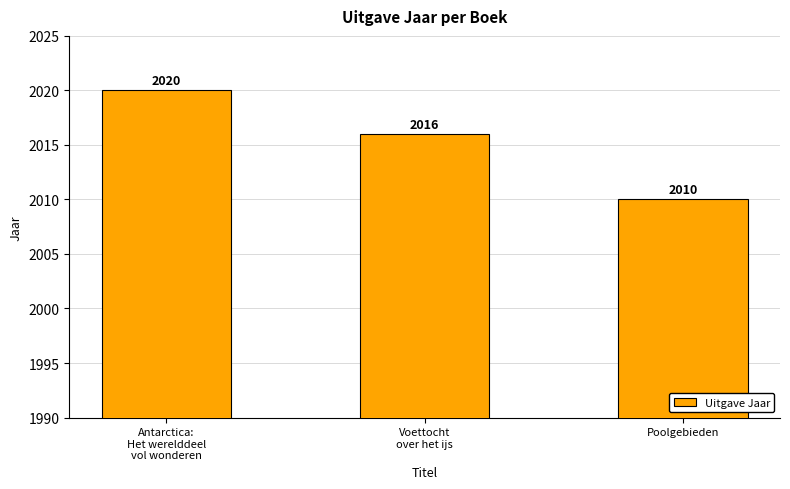

What is the difference between the values at Antarctica:
Het werelddeel
vol wonderen and Voettocht
over het ijs?

4